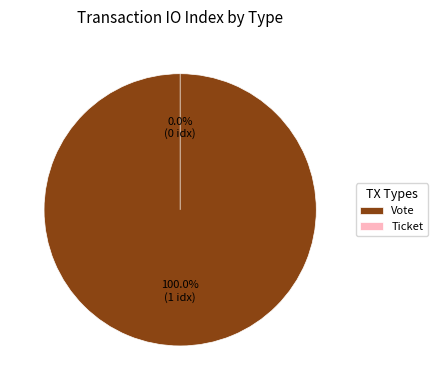

What is the majority slice?

Vote